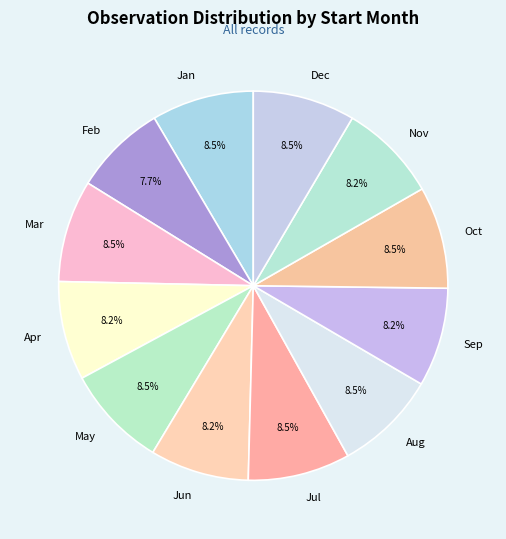

To the nearest percent, what is the average slice percentage?

8%